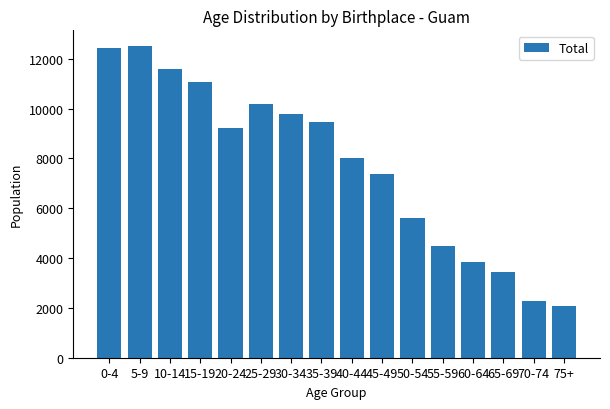

Are the bars grouped side by side (vs. stacked)?

No